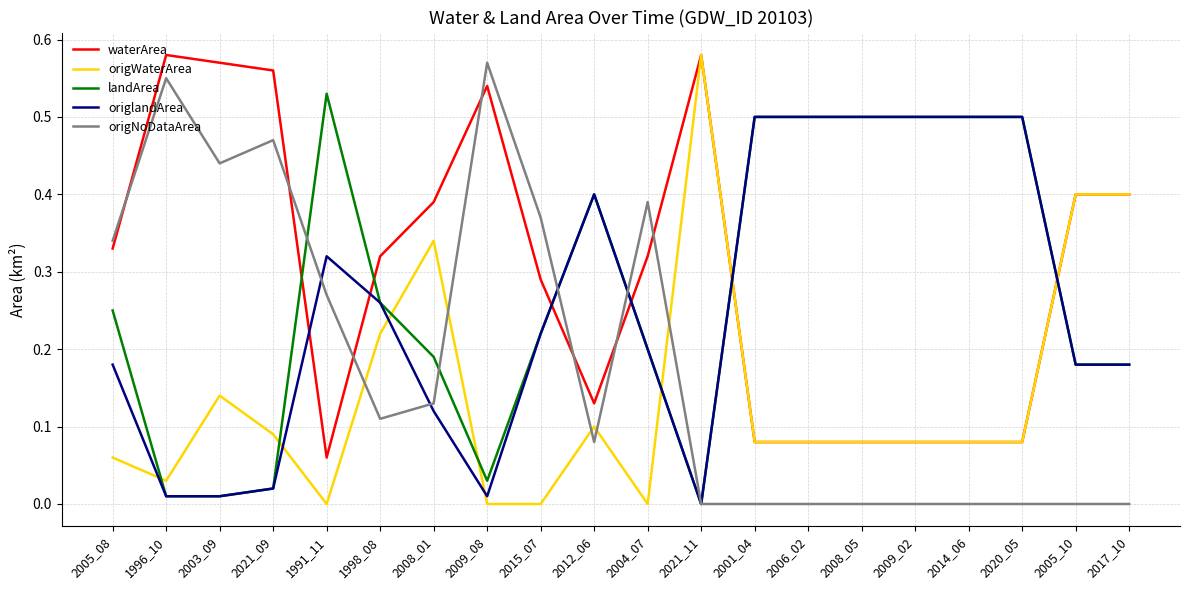

The origlandArea series shows 0.1 at 2008_01. True or false?

True